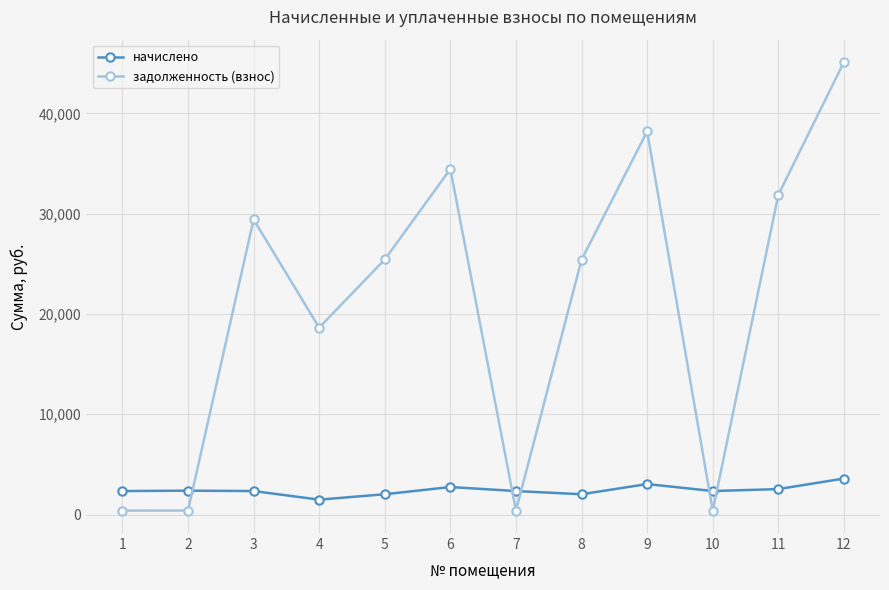

Where is the first local maximum for задолженность (взнос)?

3